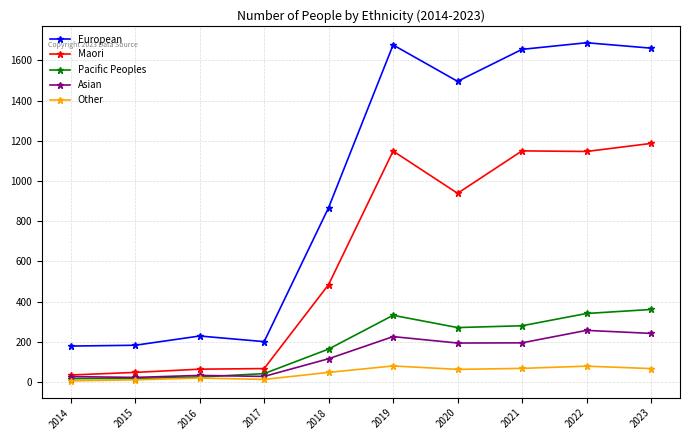

True or false: Asian has a value of 195 at 2021.

True